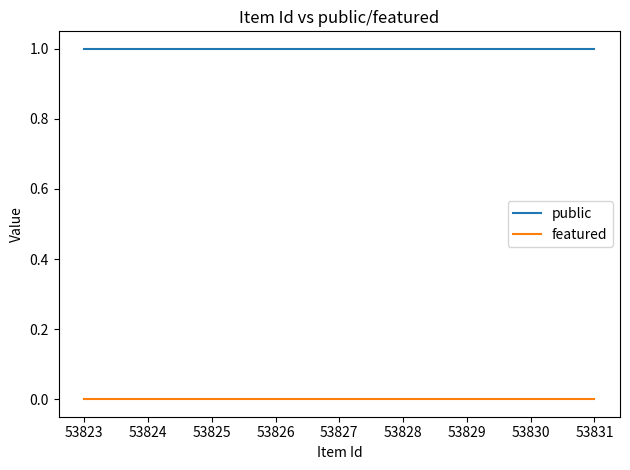

Does the chart have visible grid lines?

No